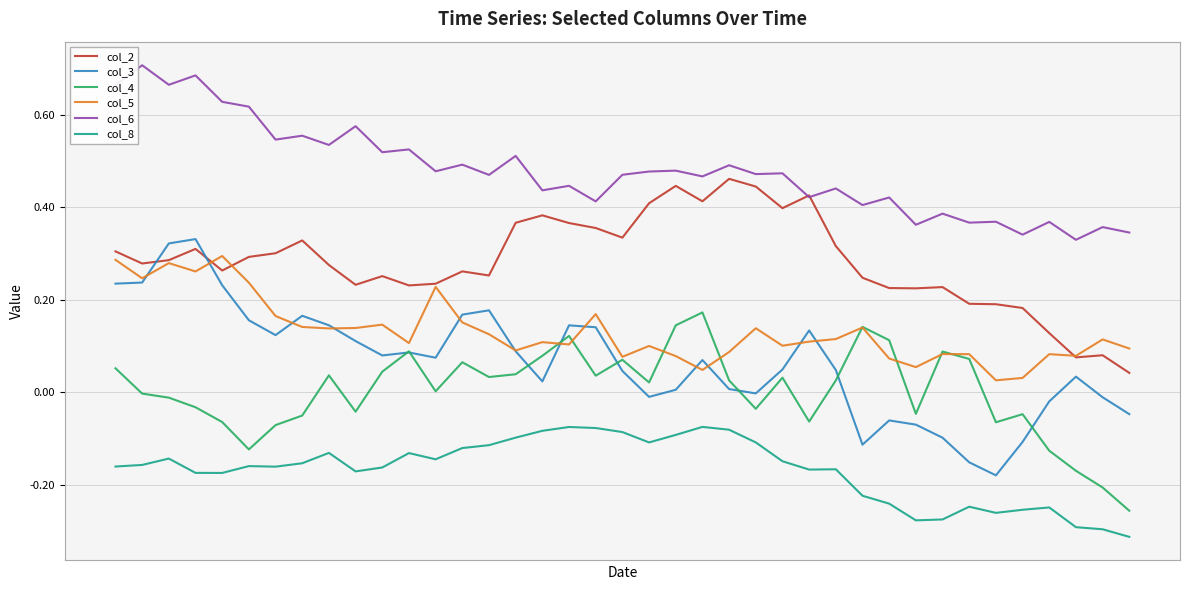

Which series has the largest total across all categories?

col_6